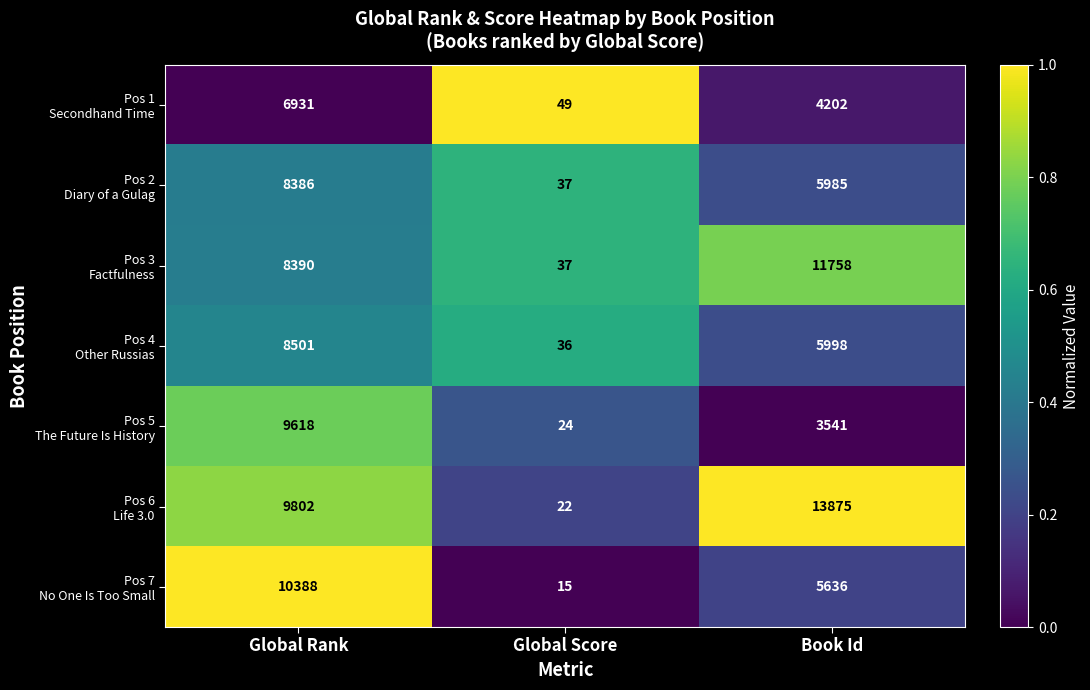

What is the difference between the highest and lowest values at Global Rank?

3457